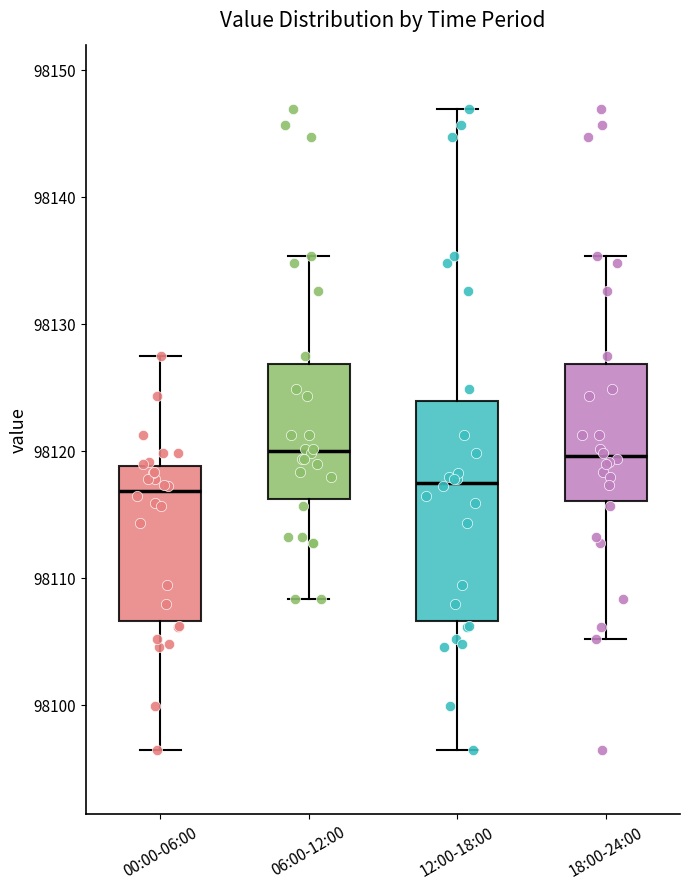

Reading left to right, read every box against the y-axis: the position of its median line, the range the box covers, and the ends of its whiskers. The values are not printed on the chart, so give them approximately, as read against the axis.

00:00-06:00: median 98117, box 98107 to 98119, whiskers 98096 to 98127
06:00-12:00: median 98120, box 98116 to 98127, whiskers 98108 to 98135
12:00-18:00: median 98117, box 98107 to 98124, whiskers 98096 to 98147
18:00-24:00: median 98120, box 98116 to 98127, whiskers 98105 to 98135